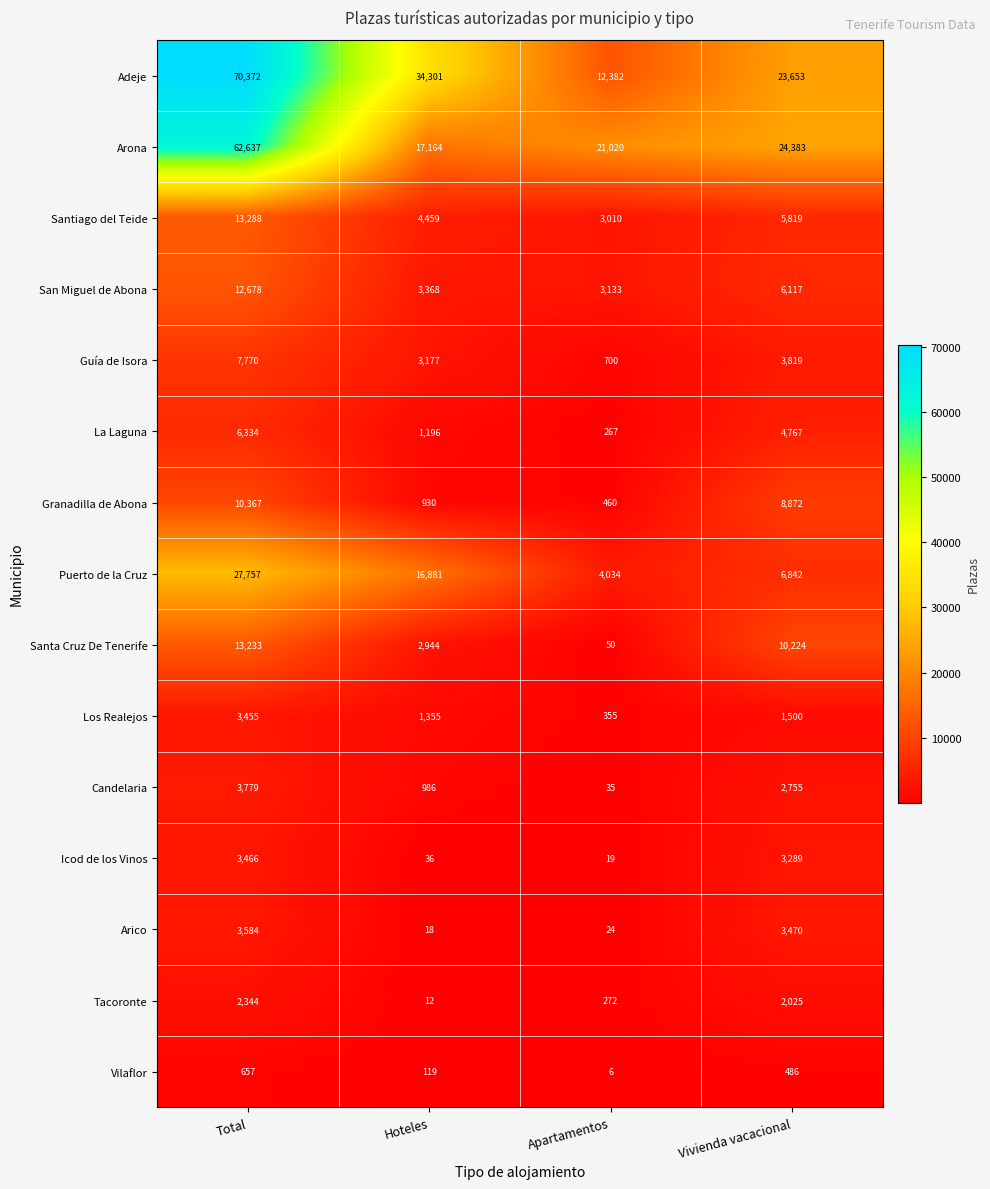

What is the difference between the second highest and second lowest values in the Granadilla de Abona series?

7942